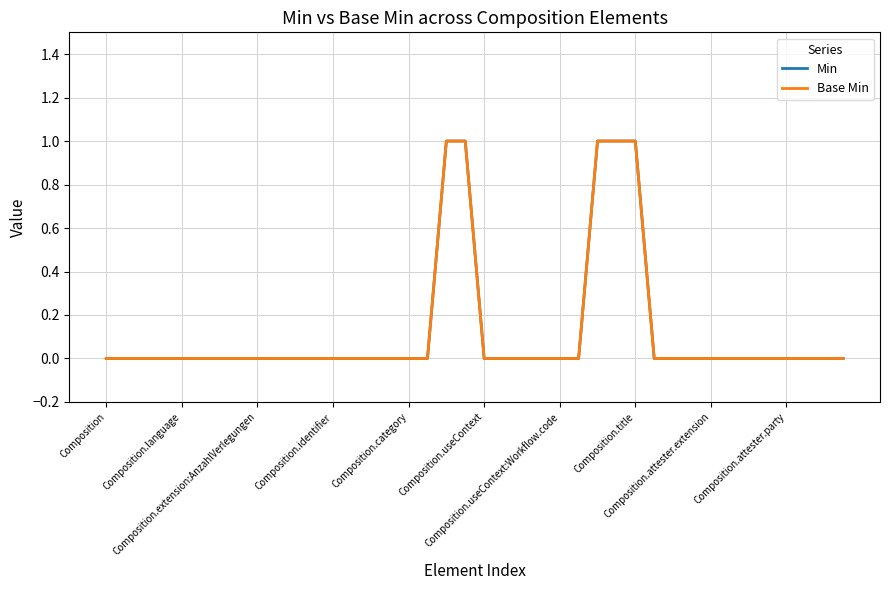

Does the chart display data point markers on the line(s)?

No